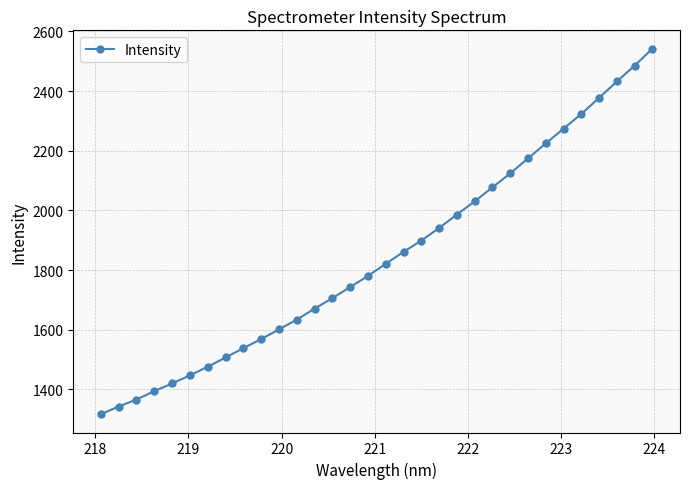

What is the smallest value displayed?

1316.5